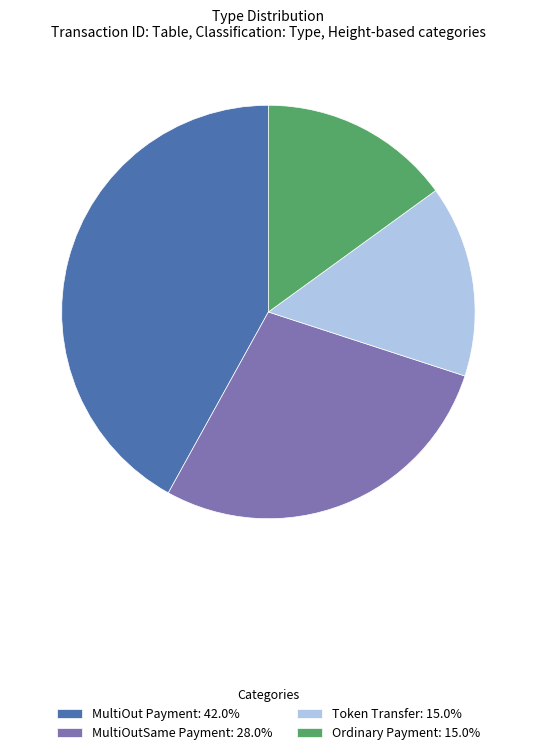

What is the largest slice in the pie chart?

MultiOut Payment